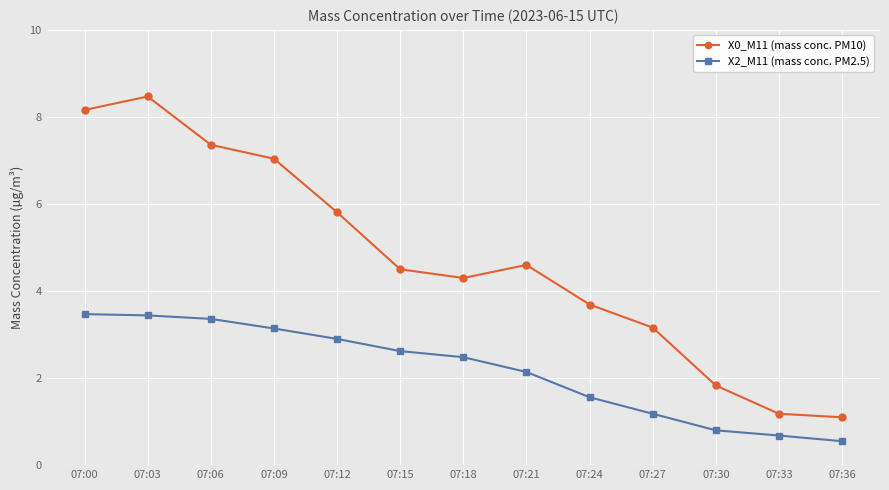

True or false: X0_M11 (mass conc. PM10) and X2_M11 (mass conc. PM2.5) cross at least once.

False